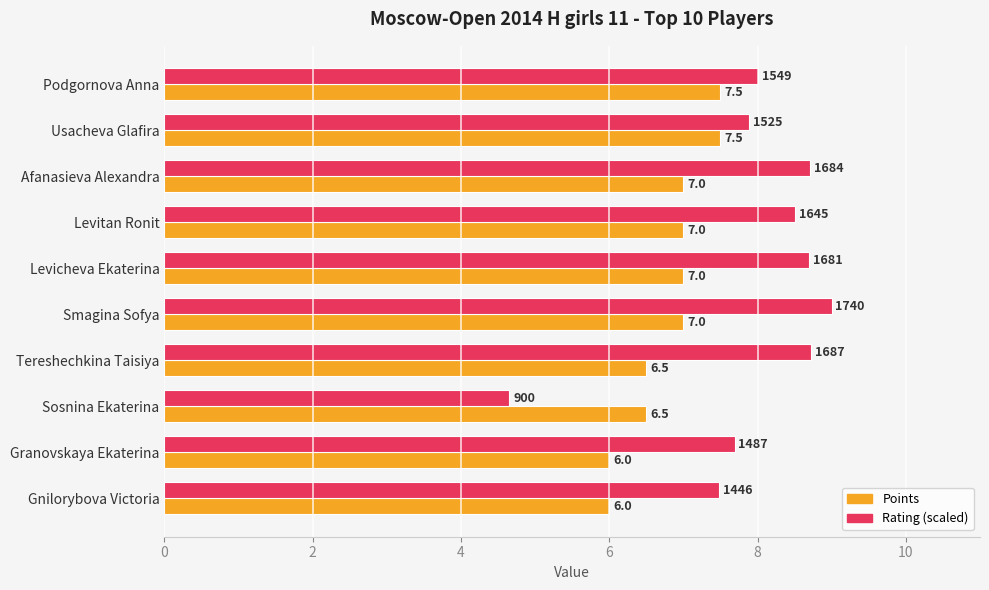

The value of Points at Podgornova Anna is 7.5. True or false?

True